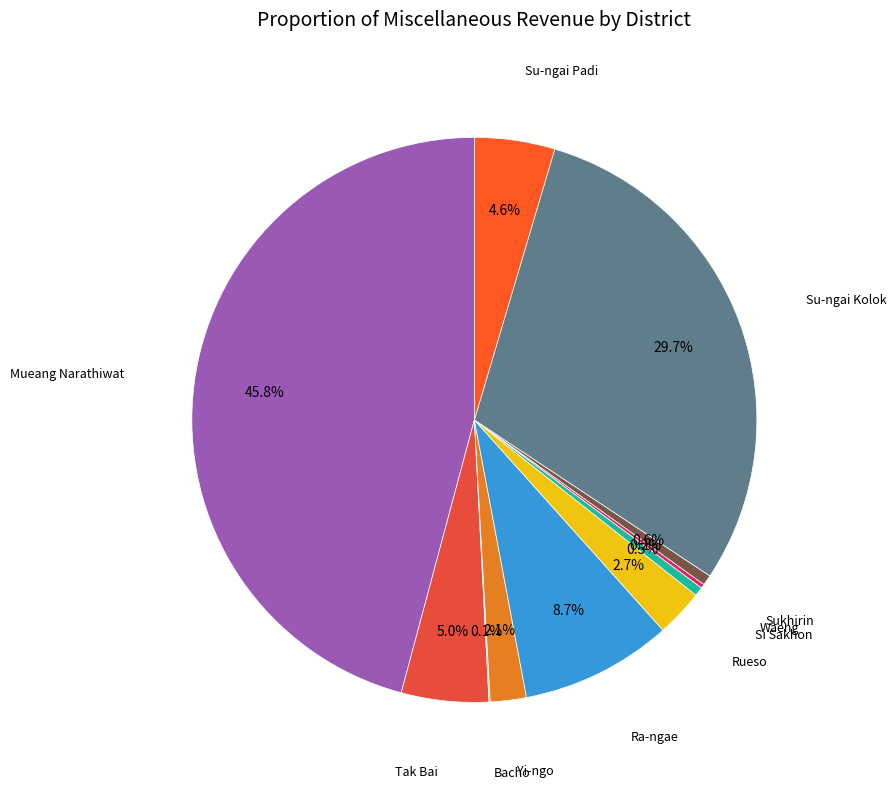

To the nearest percent, what is the average slice percentage?

9%